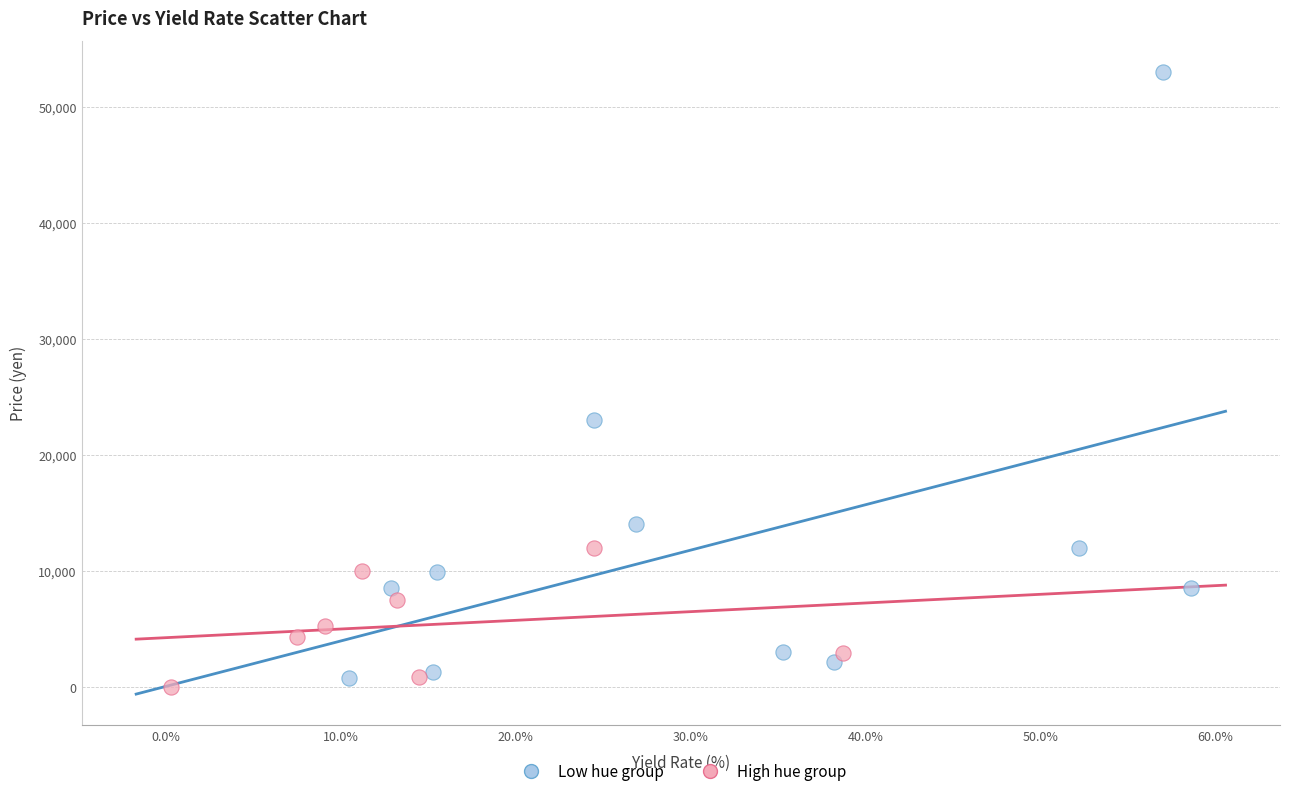

Which series reaches the maximum Y coordinate?

Low hue group